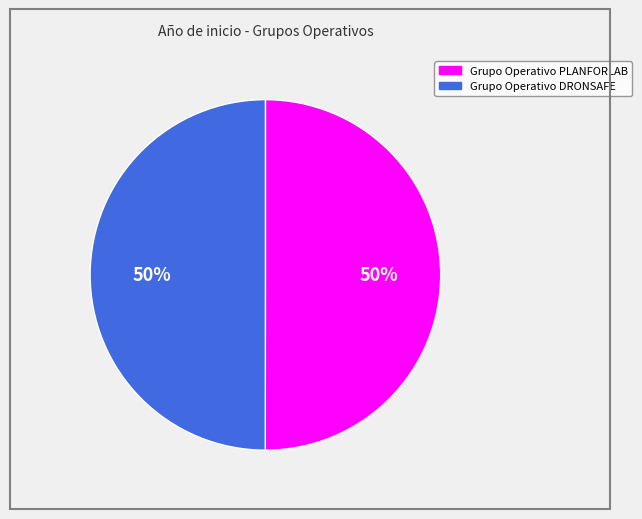

What percentage is the Grupo Operativo DRONSAFE slice, to the nearest percent?

50%